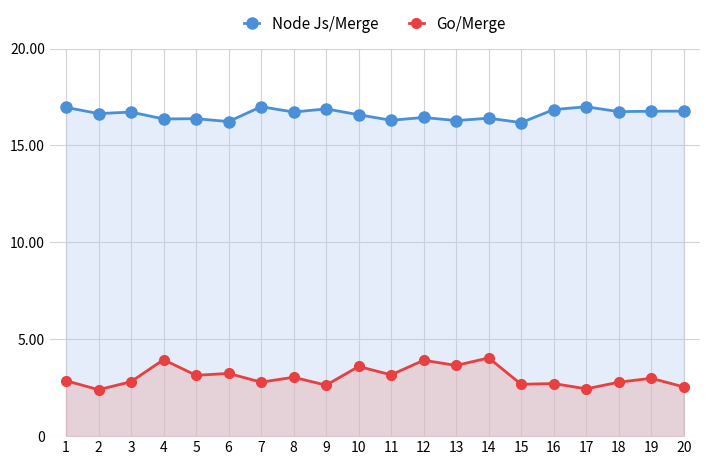

Which series changed the most between 4 and 6?

Go/Merge